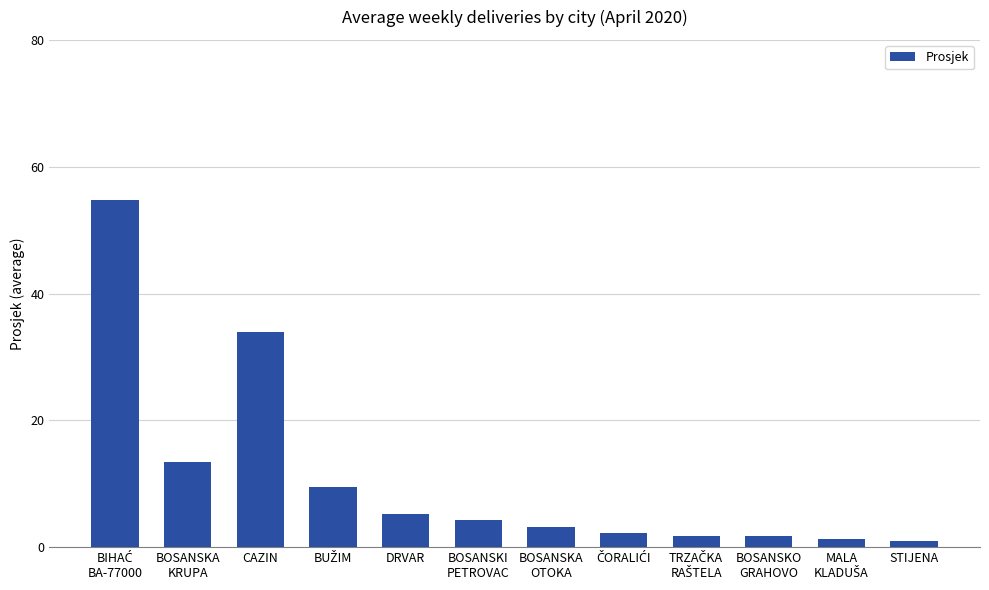

Count the number of data series in this chart.

1